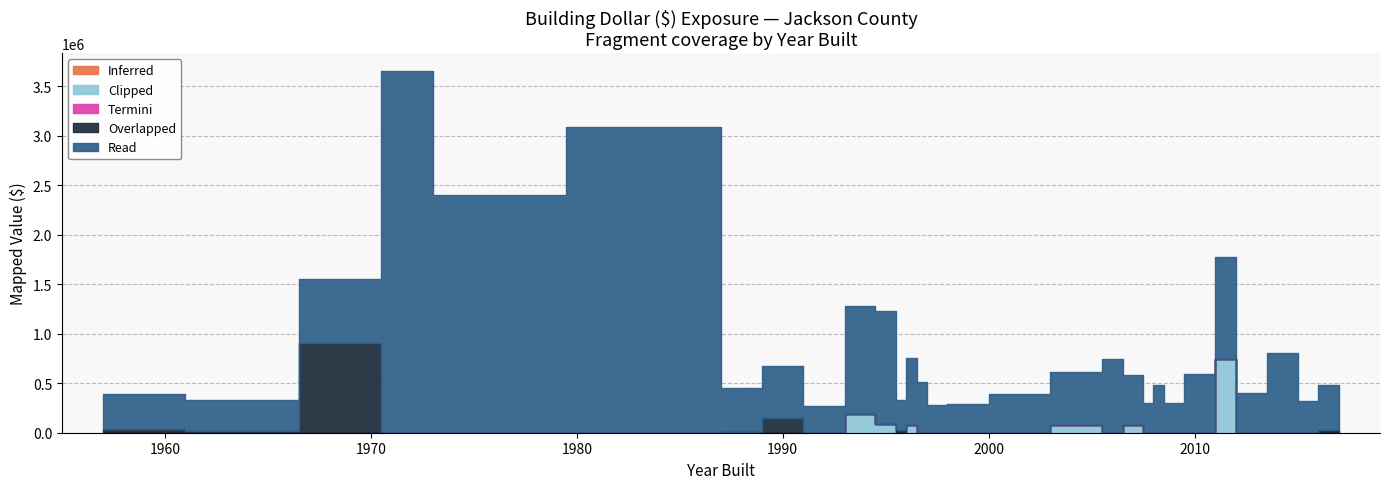

True or false: Read and Clipped cross at least once.

False